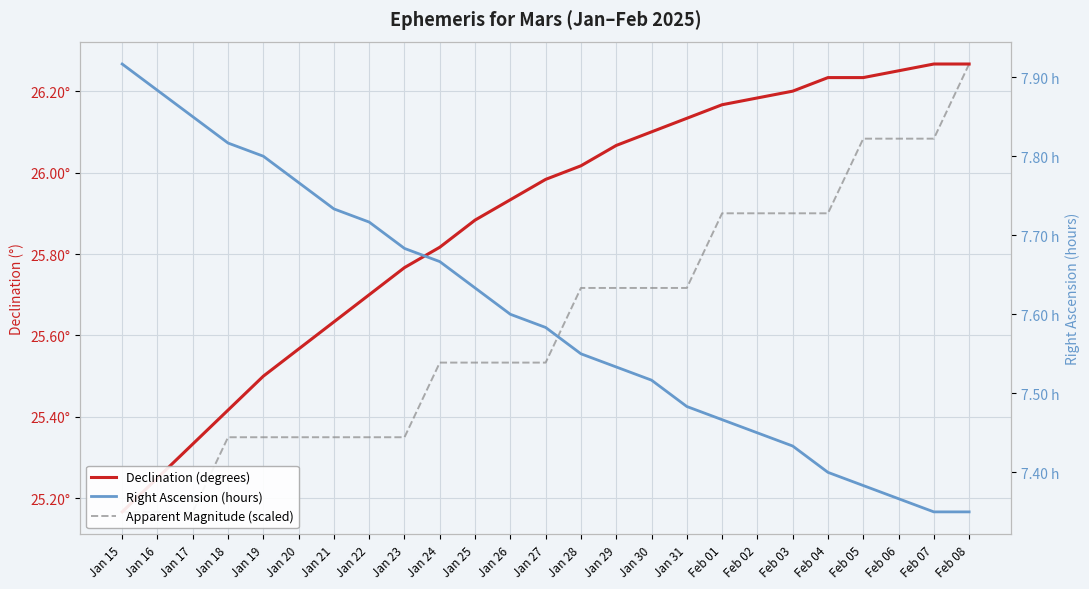

Is it true that Right Ascension (hours) equals 11.8 at Feb 06?

False